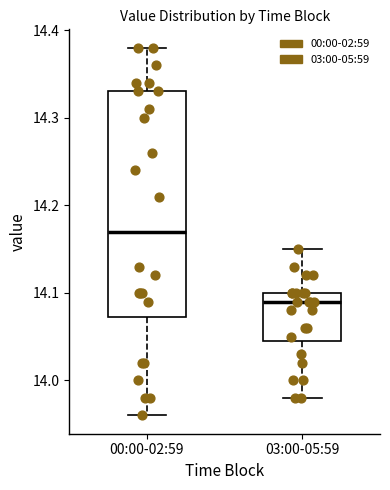

Reading left to right, transcribe this box plot: for each box, give where its median line is, the range the box spans, and where its two whiskers end, as read against the y-axis. The values are not printed on the chart, so give them approximately, as read against the axis.

00:00-02:59: median 14.17, box 14.07 to 14.33, whiskers 13.96 to 14.38
03:00-05:59: median 14.09, box 14.05 to 14.10, whiskers 13.98 to 14.15